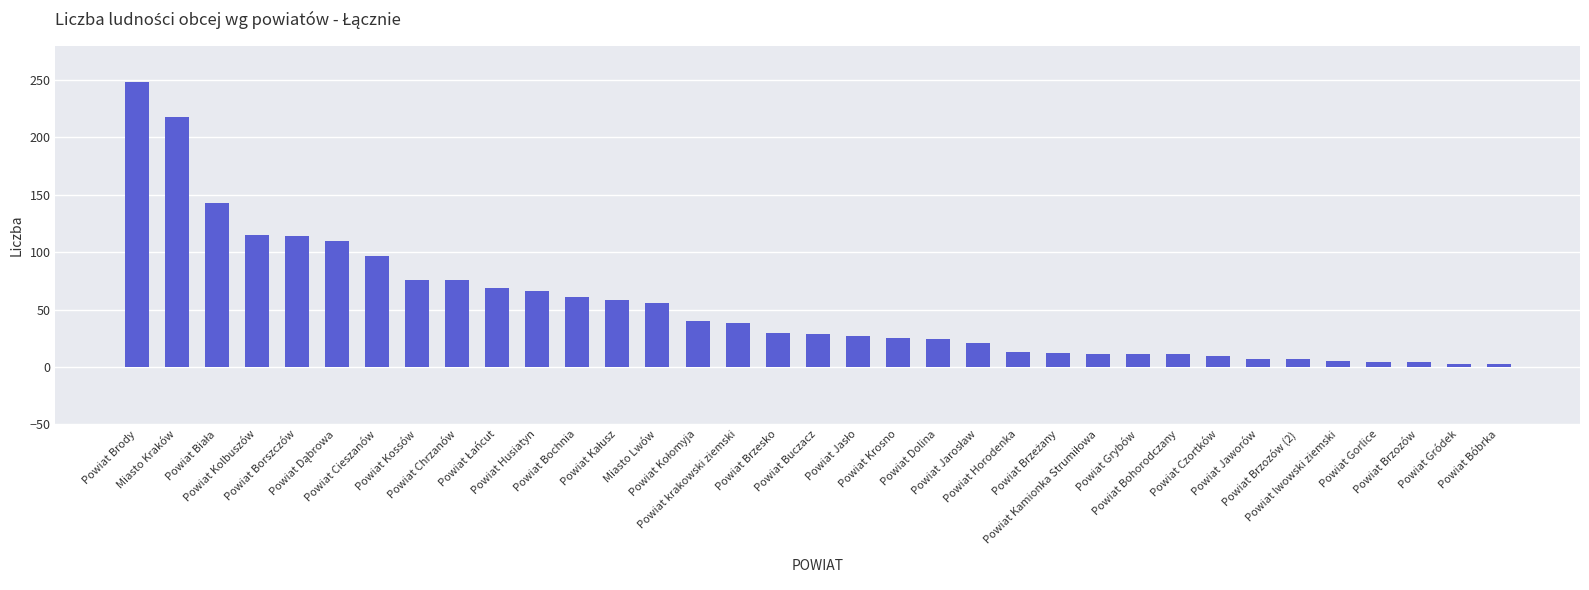

What is the maximum value shown in the chart?

248